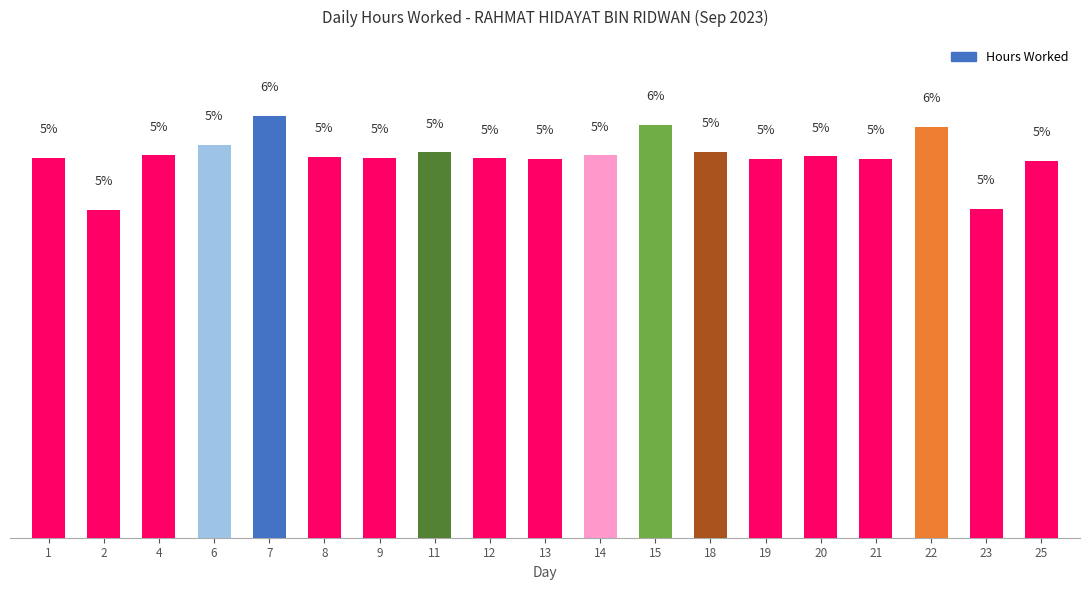

Rank the categories by value from lowest to highest.

2, 23, 25, 21, 13, 19, 12, 1, 9, 8, 20, 4, 14, 11, 18, 6, 22, 15, 7